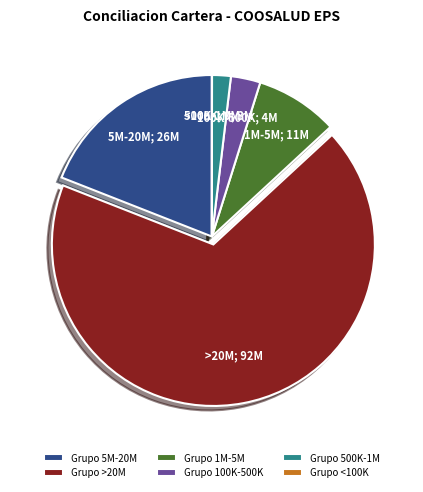

Is the sum of Grupo 500K-1M and Grupo 100K-500K greater than half?

No